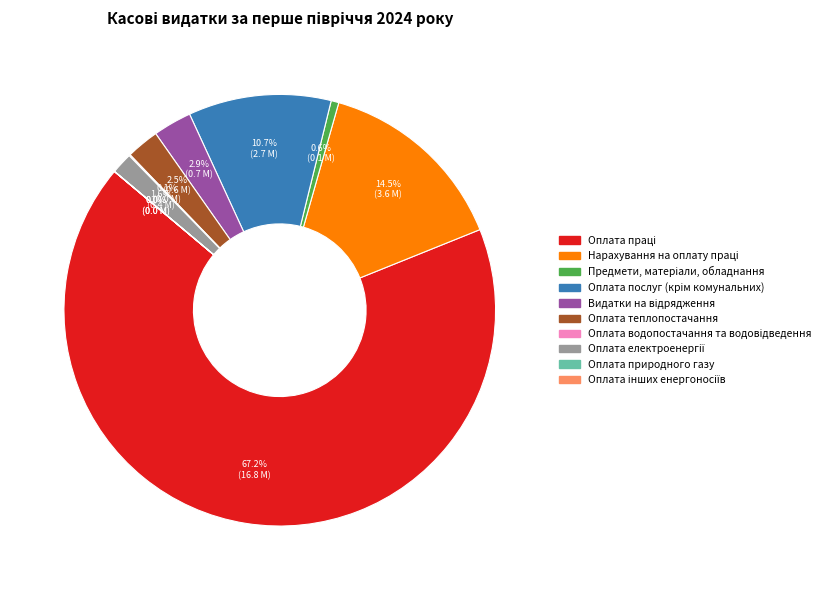

Is there any slice that represents more than half of the pie?

Yes